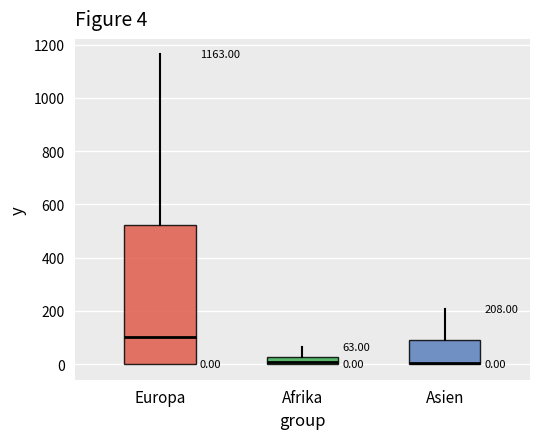

Comparing the boxes themselves (not the whiskers), which one is the tallest?

Europa